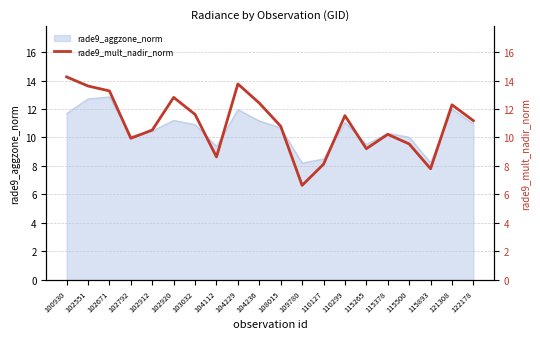

How many interior local valleys (lower than both neighbors) does the data have?

5